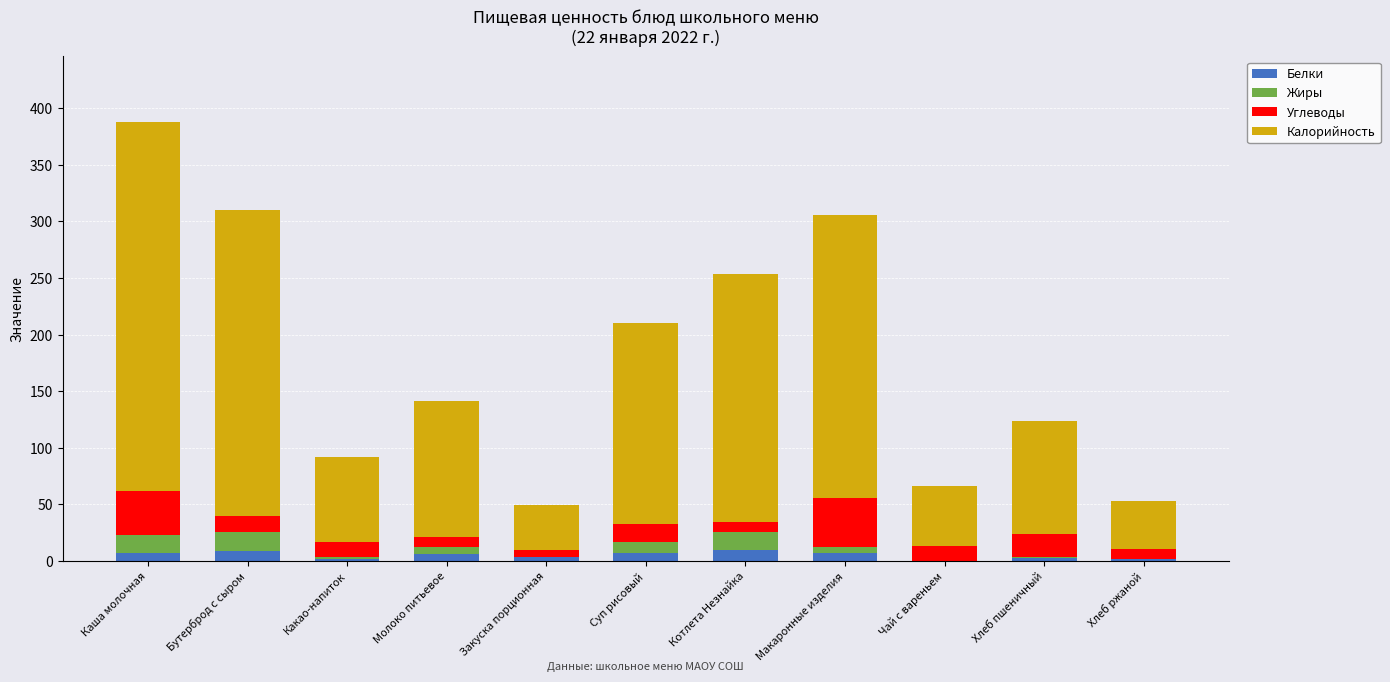

Count the number of data series in this chart.

4